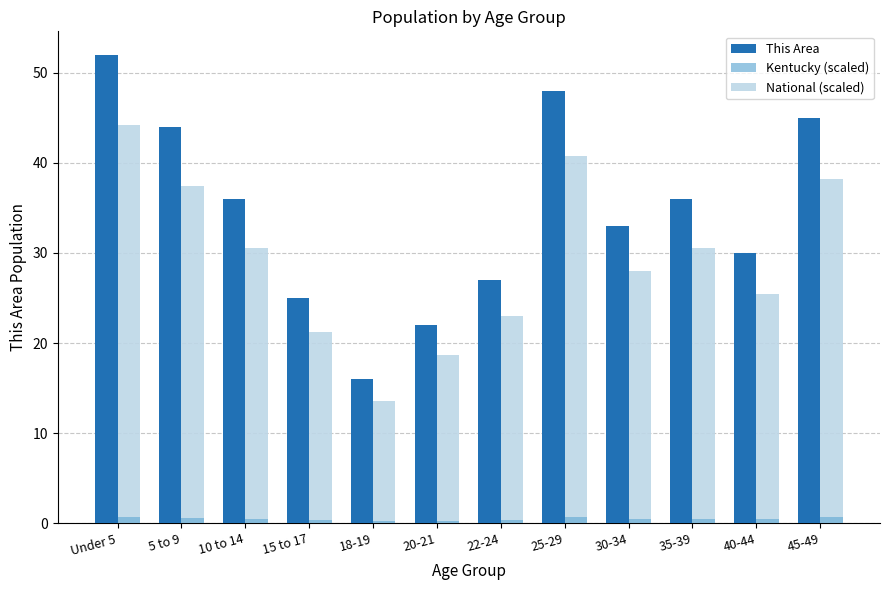

Rank the series by their average value, from highest to lowest.

This Area, National (scaled), Kentucky (scaled)